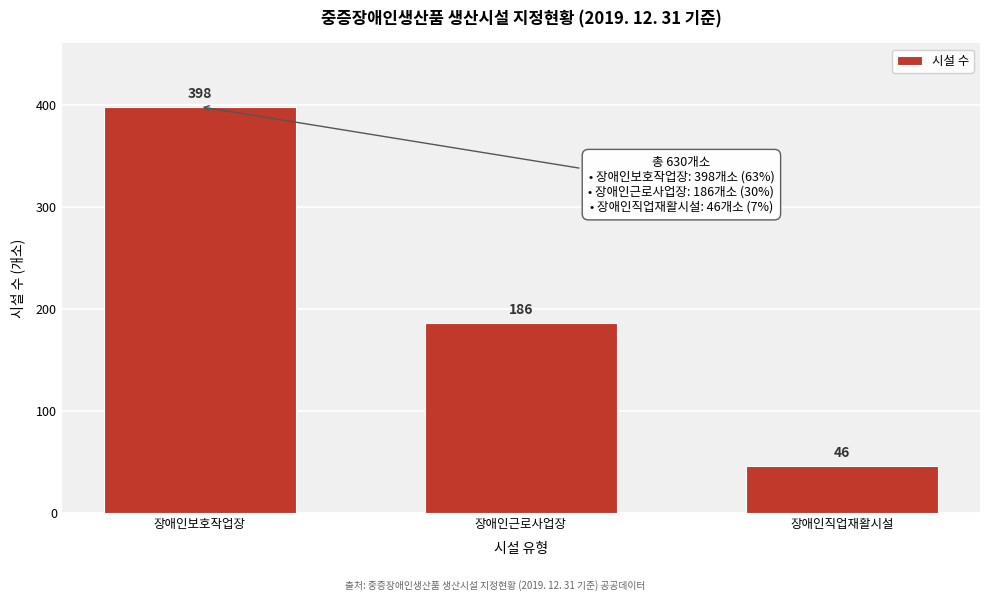

Reading left to right, extract all data points from this chart.

398	186	46